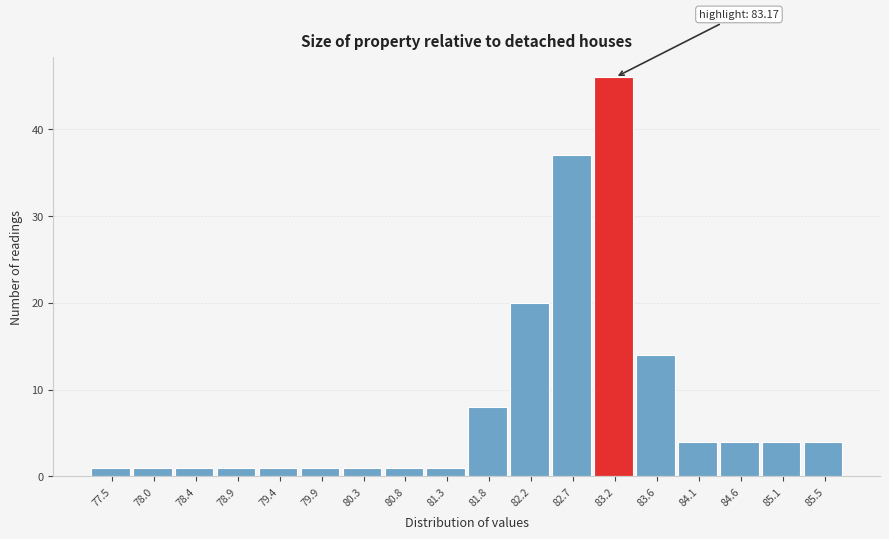

Reading left to right, list all the values displayed in this chart.

1	1	1	1	1	1	1	1	1	8	20	37	46	14	4	4	4	4